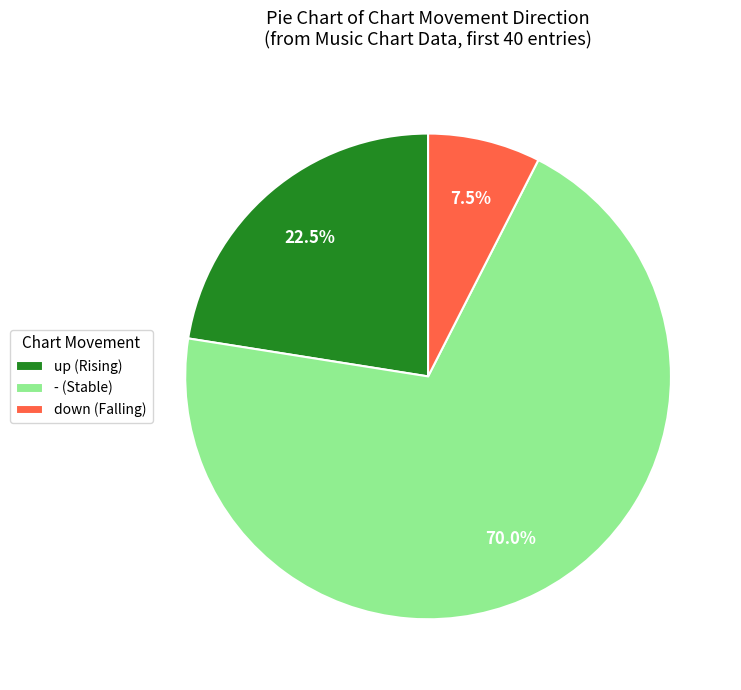

What is the total percentage of up and down?

30.0%